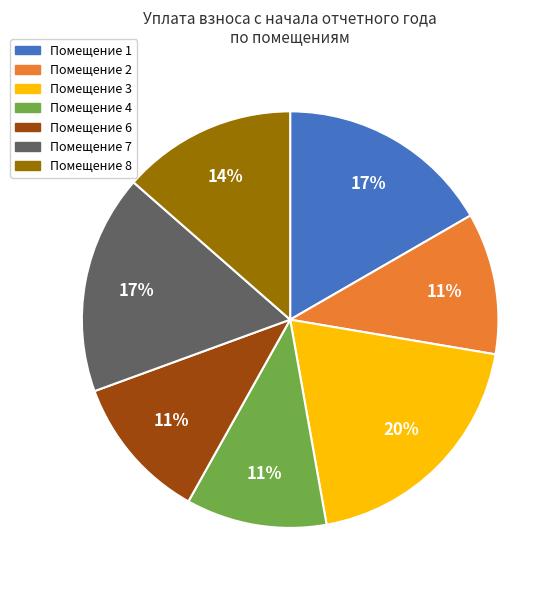

To the nearest percent, what is the average slice percentage?

14%